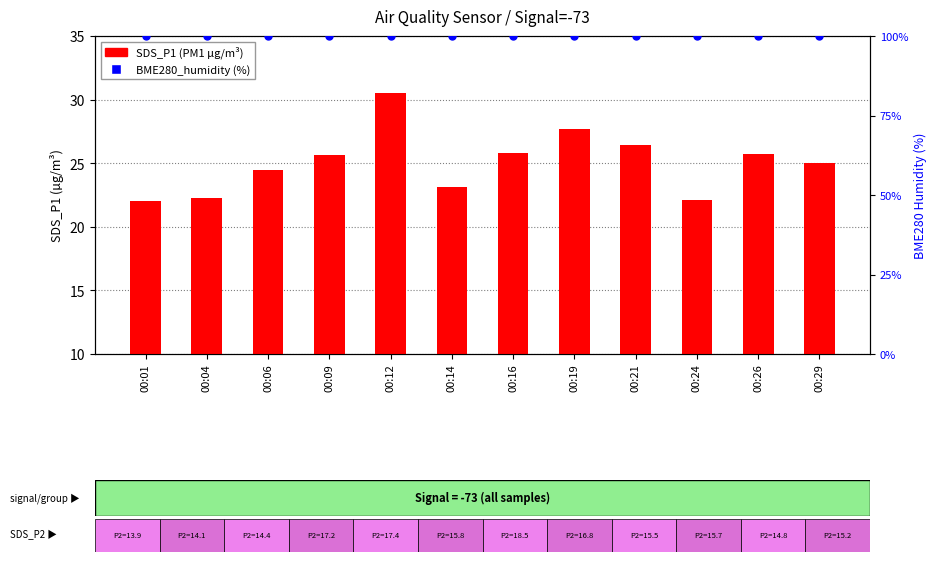

Is the value of SDS_P1 (PM1) at 00:21 greater than the value of BME280_humidity (%) at 00:16?

No